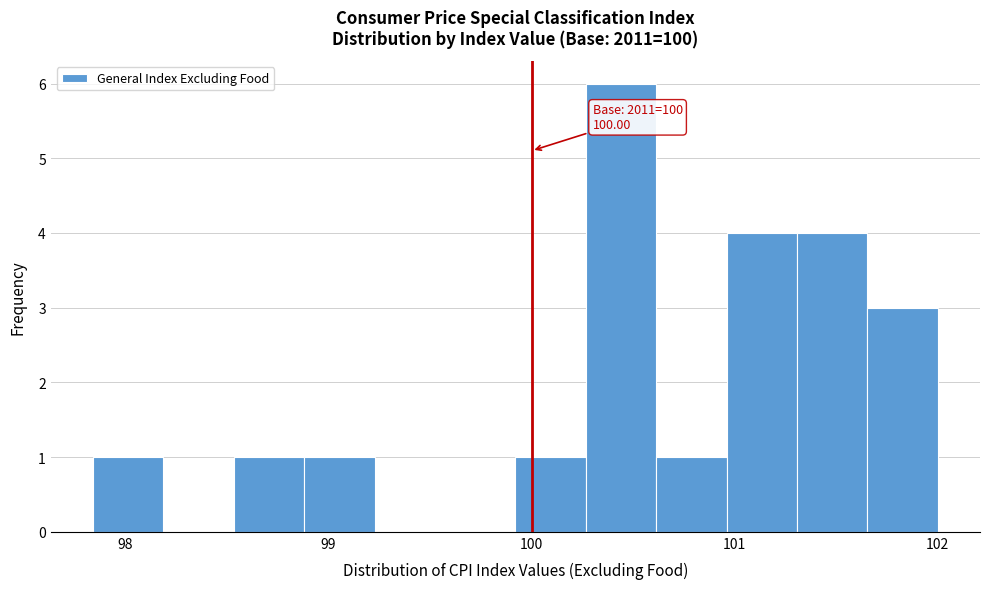

Around what value on the x-axis is the tallest bar? Give the approximate position of its centre, as read against the axis.

100.4